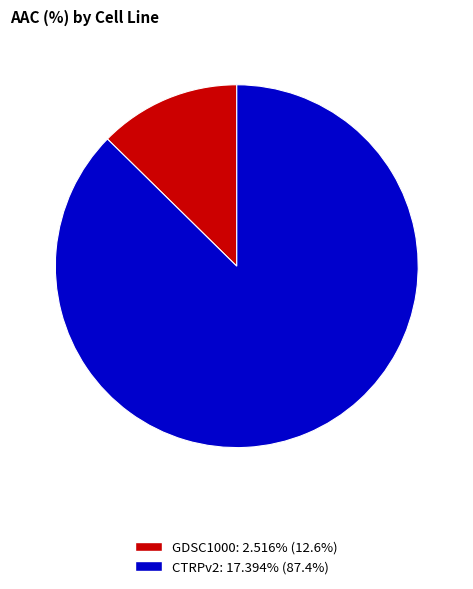

Rank the categories by value from highest to lowest.

CTRPv2, GDSC1000